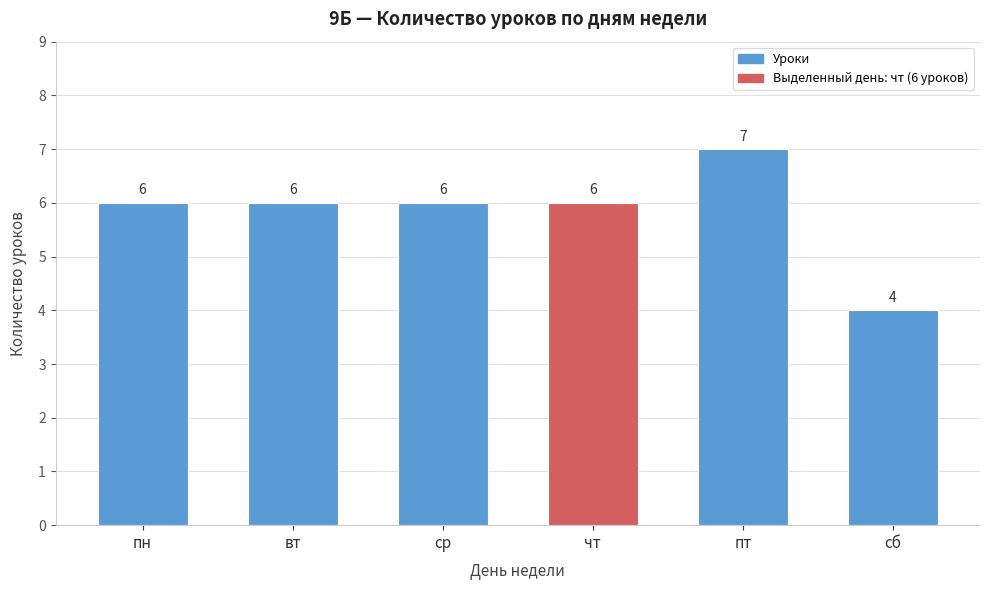

Reading left to right, transcribe all the data shown in this chart.

пн=6	вт=6	ср=6	чт=6	пт=7	сб=4